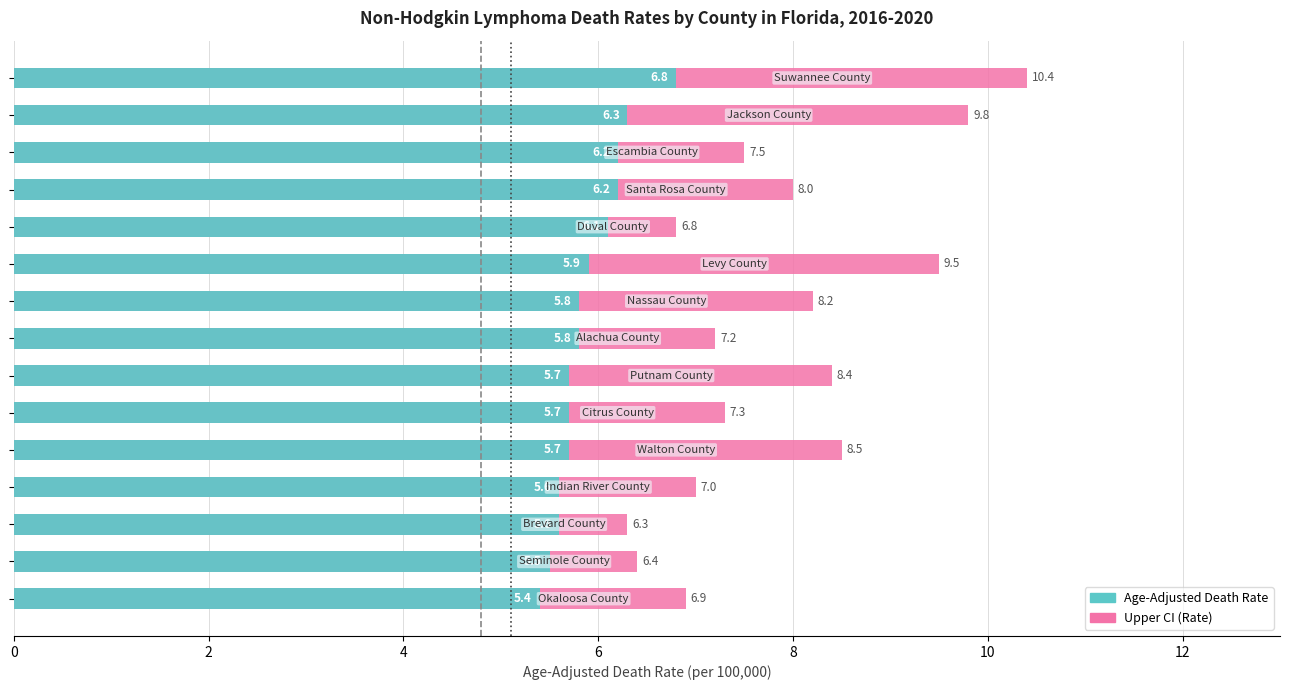

Does the chart contain any negative values?

No